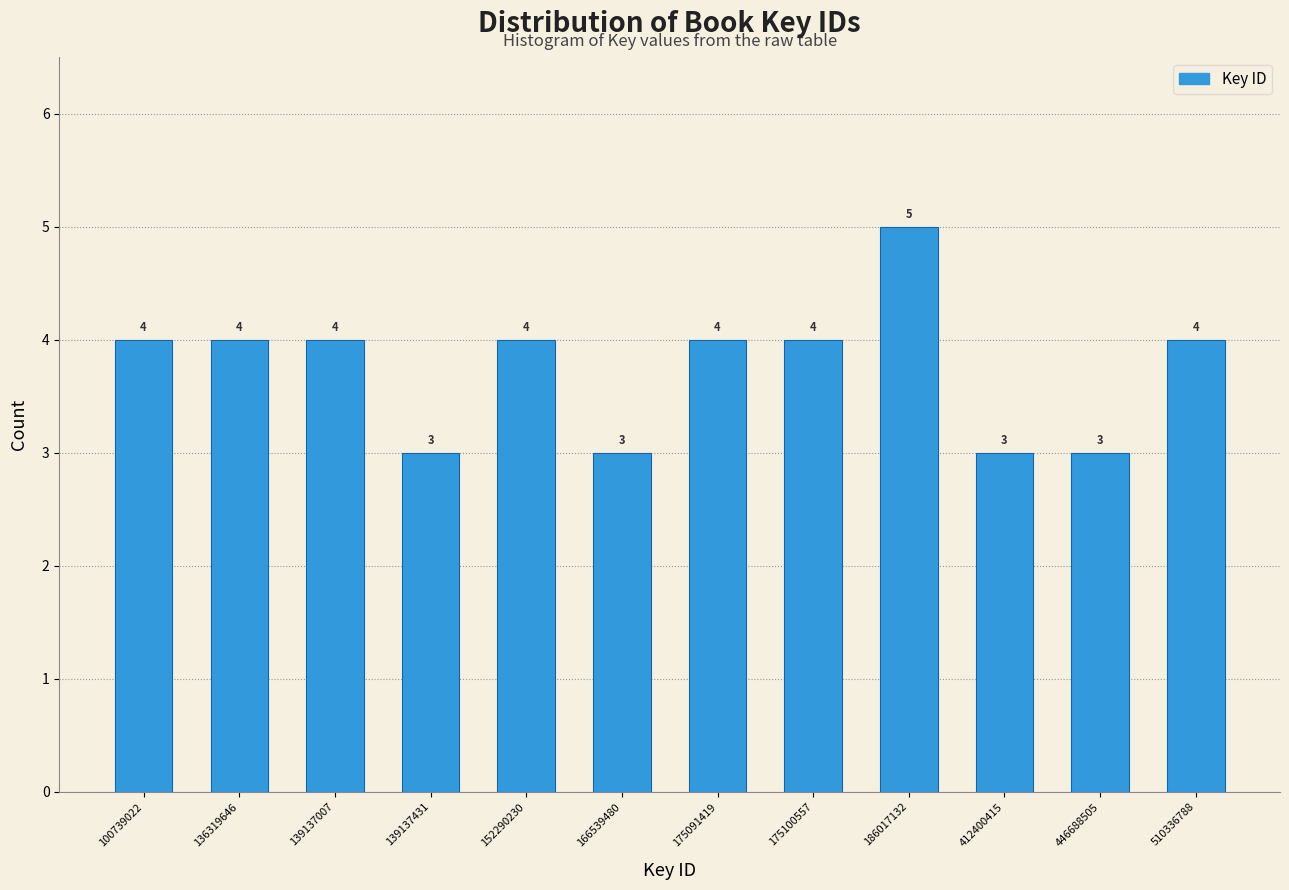

Reading left to right, transcribe all the data shown in this chart.

4	4	4	3	4	3	4	4	5	3	3	4